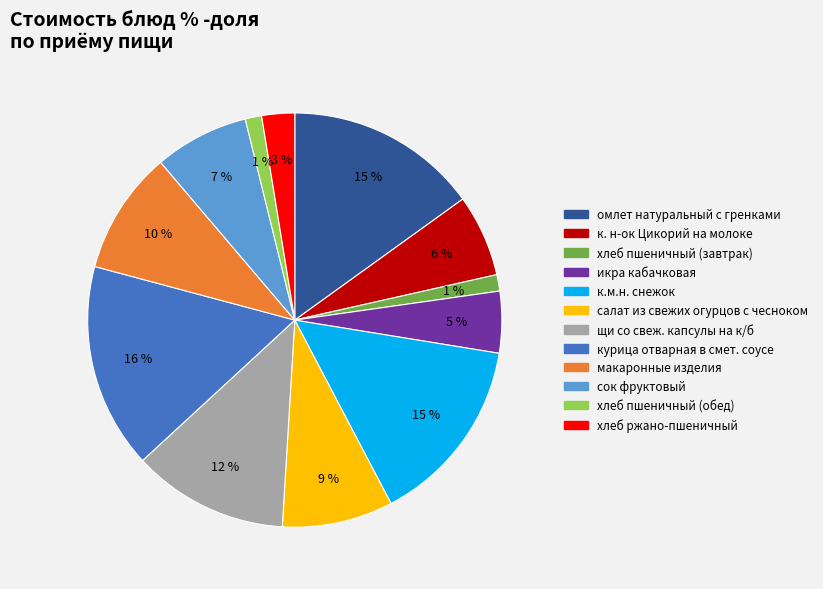

How many slices are in this pie chart?

12